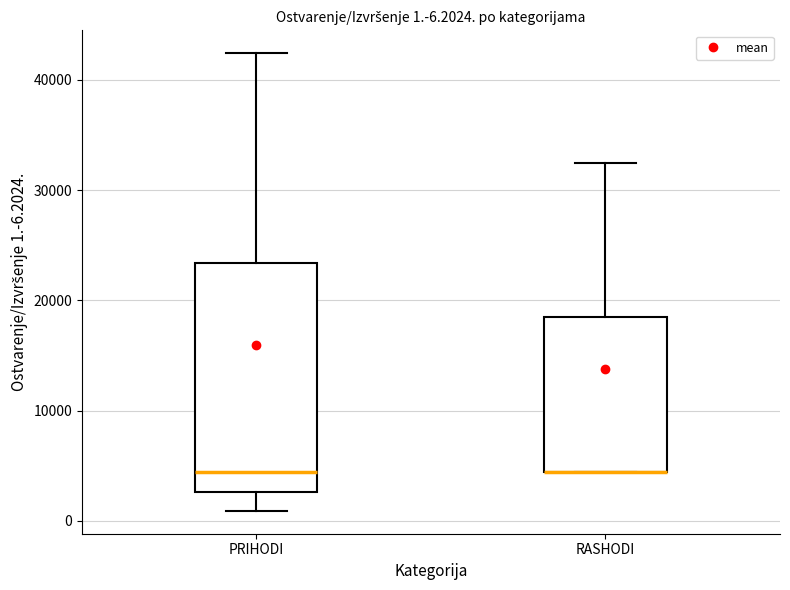

Which box is the tallest, from its lower edge to its upper edge?

PRIHODI